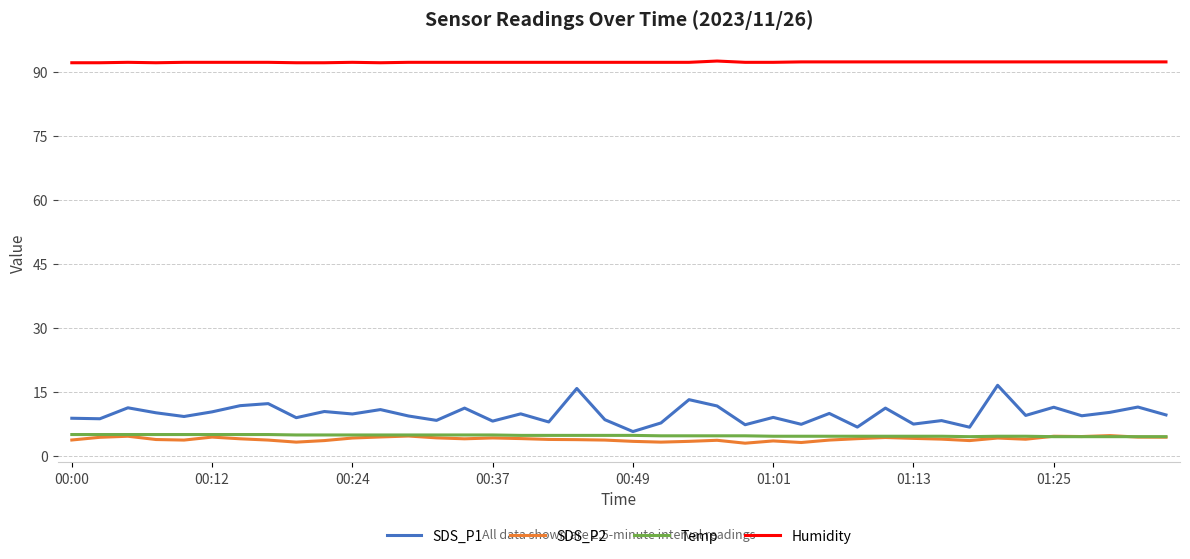

True or false: Humidity and SDS_P1 cross at least once.

False